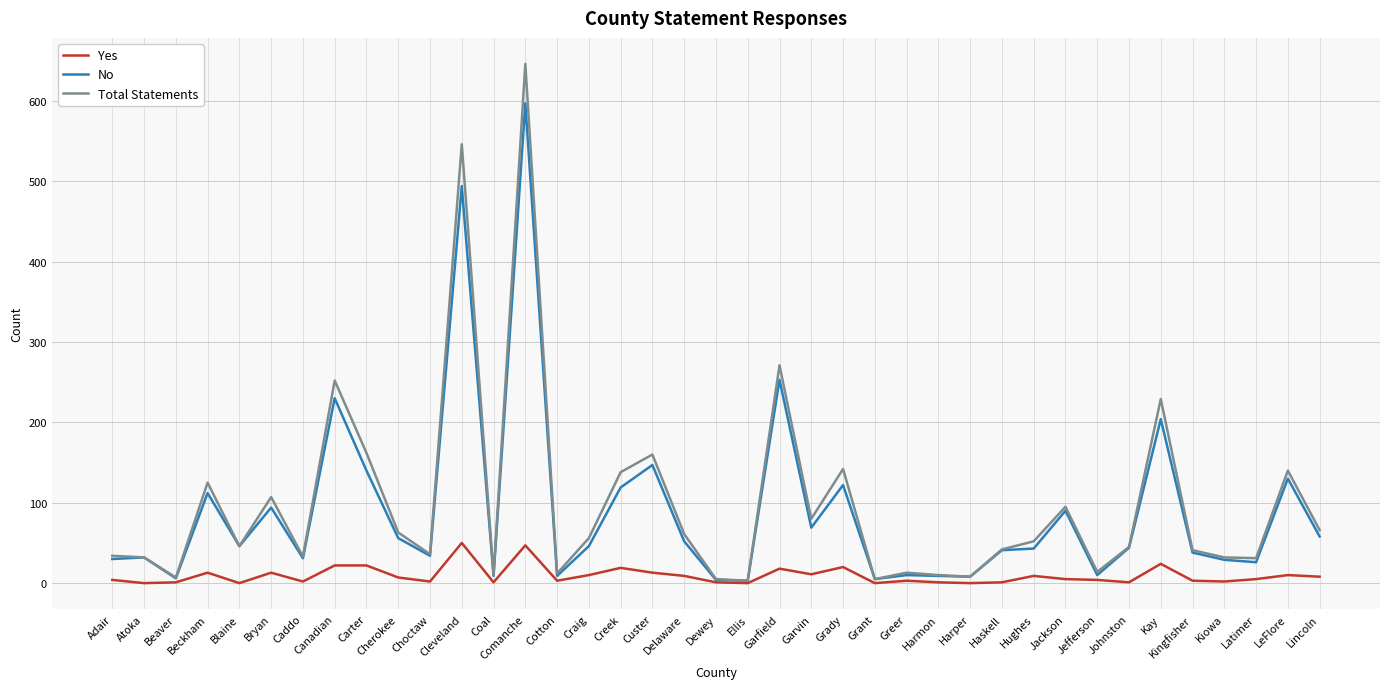

At which category is the sum across all series the highest?

Comanche